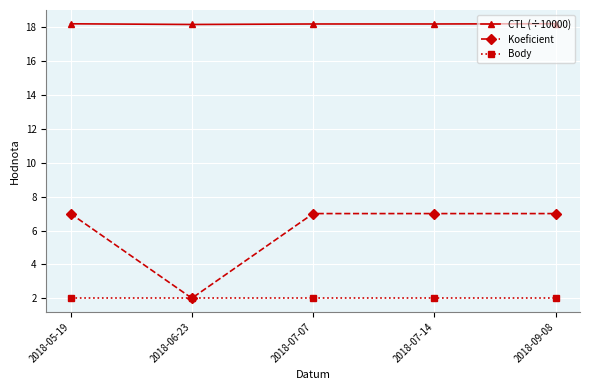

Reading left to right, transcribe all the data shown in this chart.

CTL (÷10000): 18.2	18.2	18.2	18.2	18.2
Koeficient: 7.0	2.0	7.0	7.0	7.0
Body: 2.0	2.0	2.0	2.0	2.0